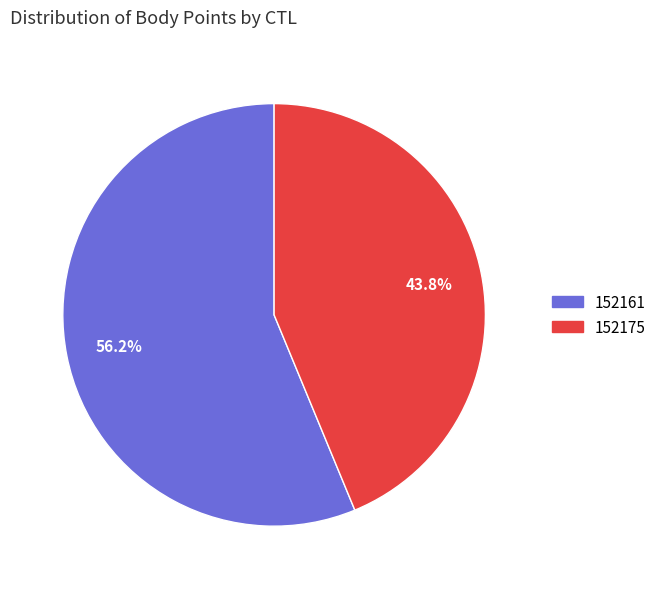

Which slice represents more than half of the pie?

152161